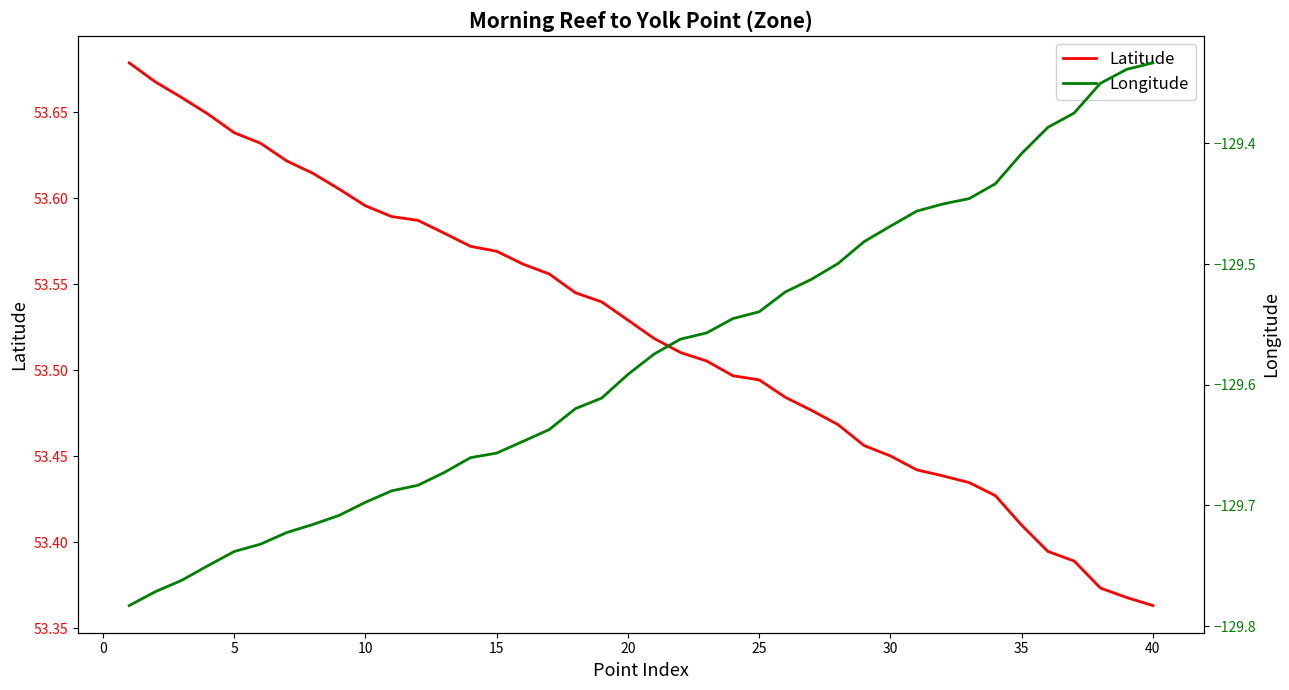

What is the average value of the Longitude series?

-129.6